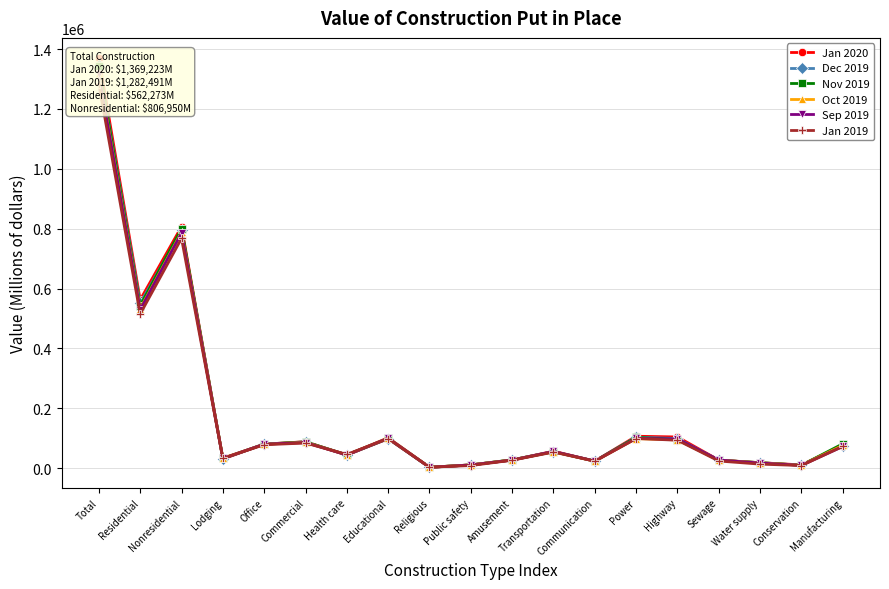

What is the average value of the Nov 2019 series?

183402